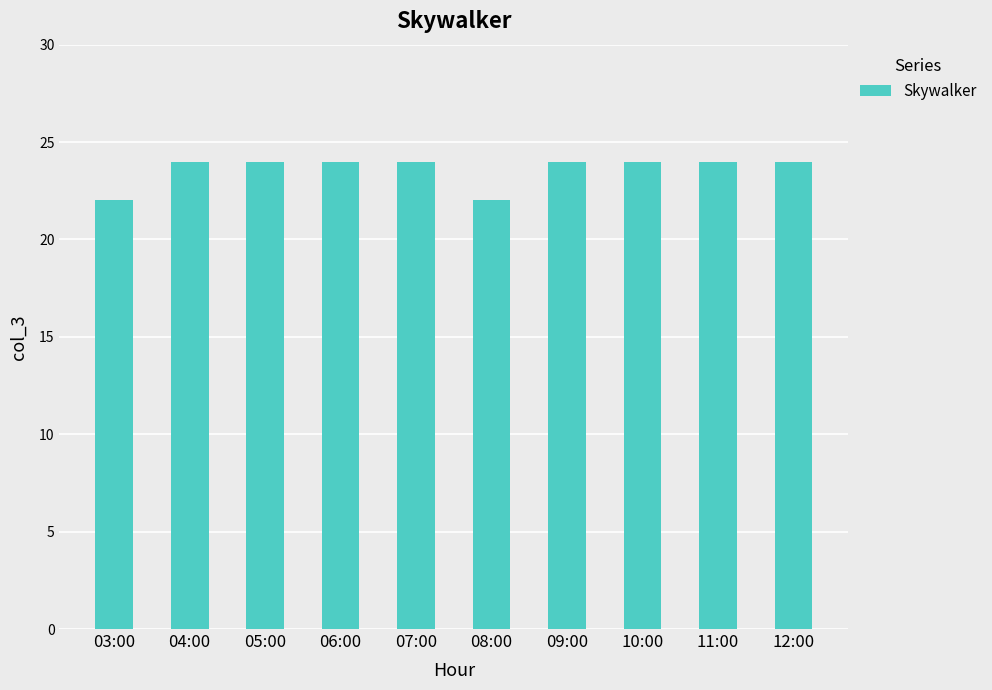

The chart shows a value of 11 at 06:00. True or false?

False